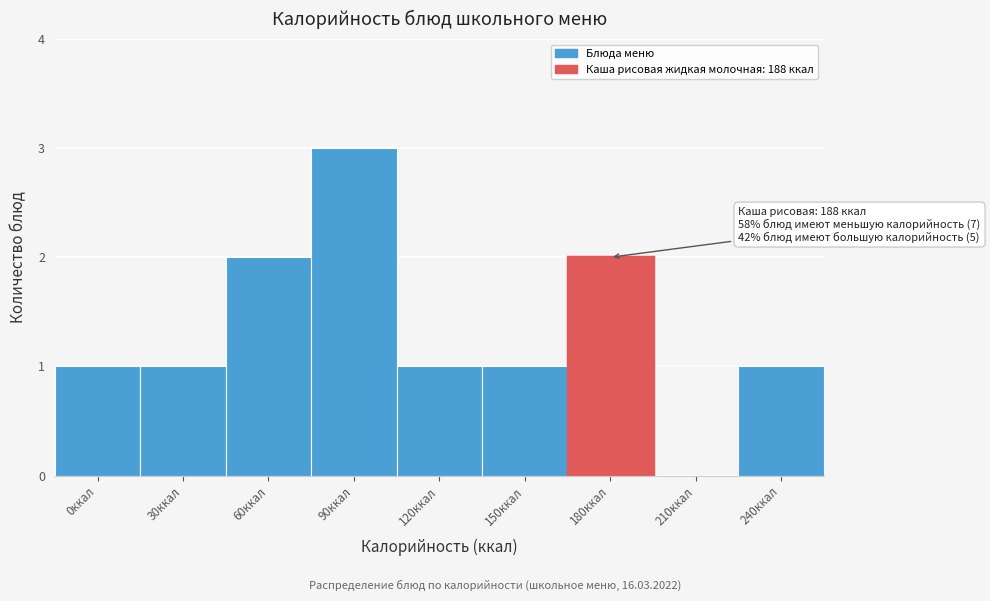

Reading left to right, what are all the values shown in this chart?

0ккал=1	30ккал=1	60ккал=2	90ккал=3	120ккал=1	150ккал=1	180ккал=2	210ккал=0	240ккал=1